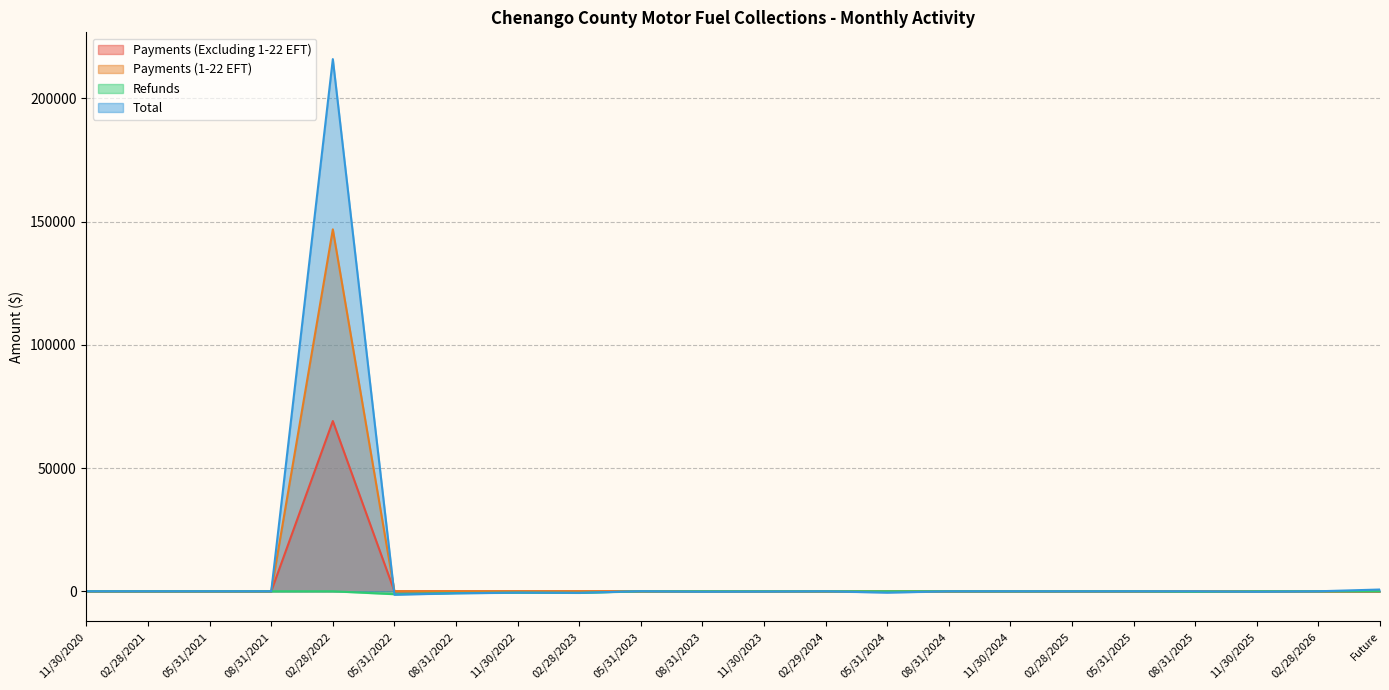

What is the label of the 9th point from the left?

02/28/2023